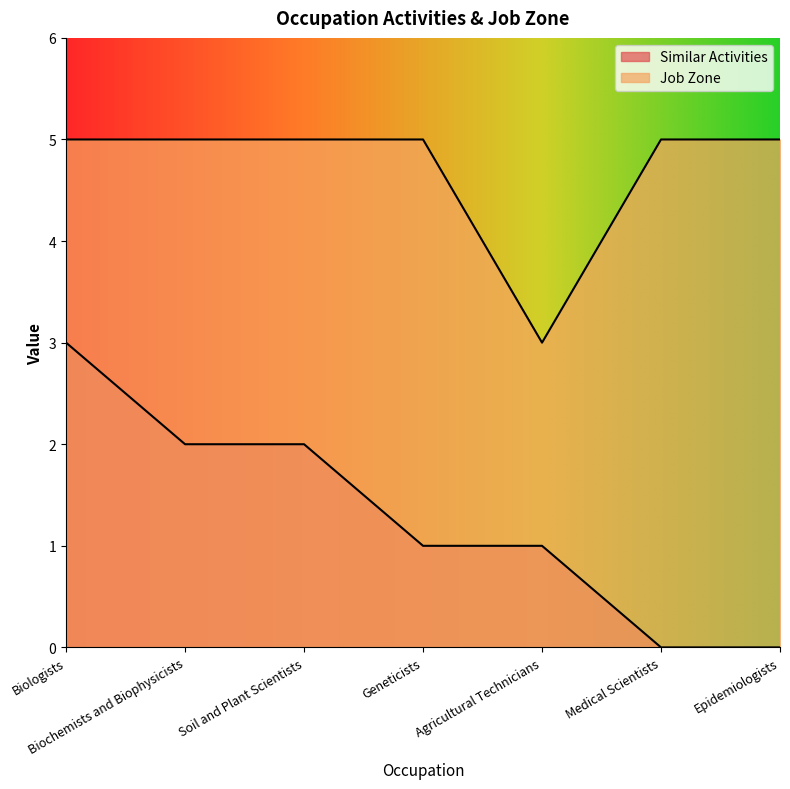

True or false: Similar Activities has more than 2 points higher than both neighbors.

False